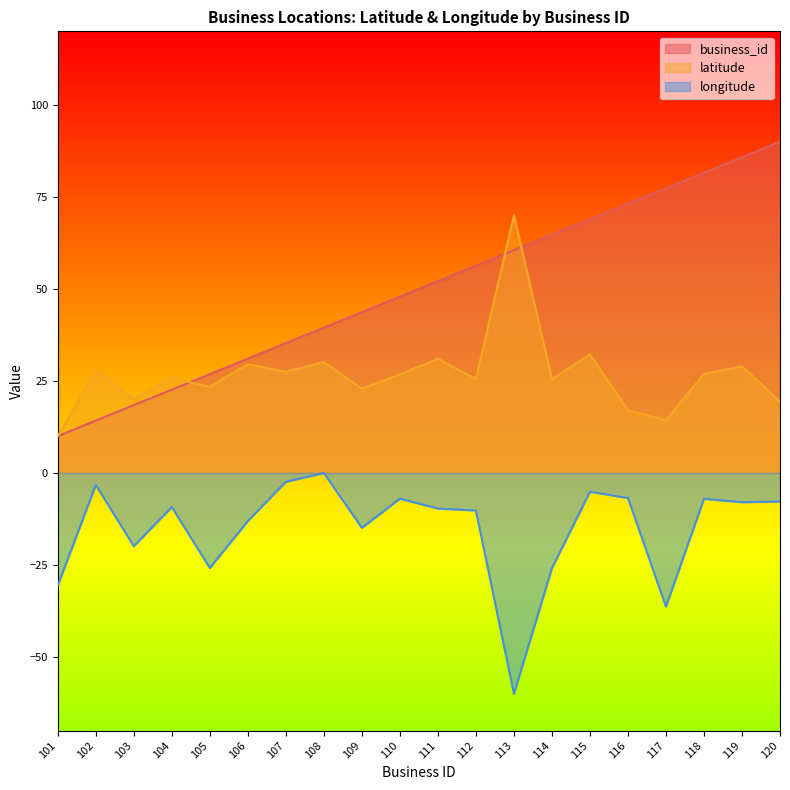

At 102, list the series in order from largest to smallest.

latitude, business_id, longitude